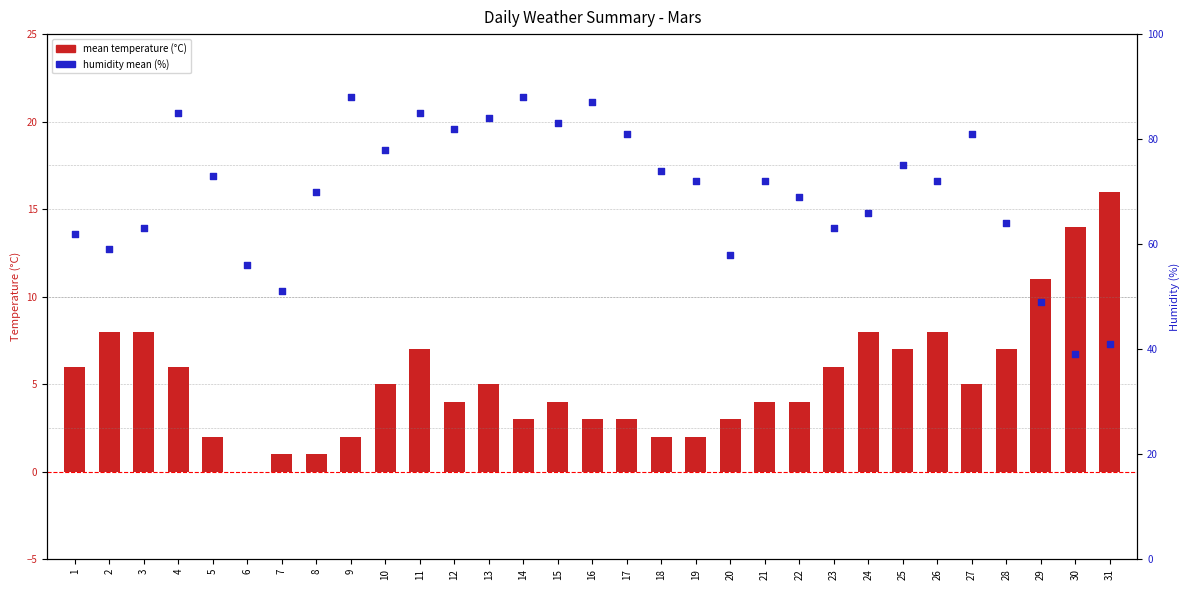

At which category is the sum across all series the highest?

11